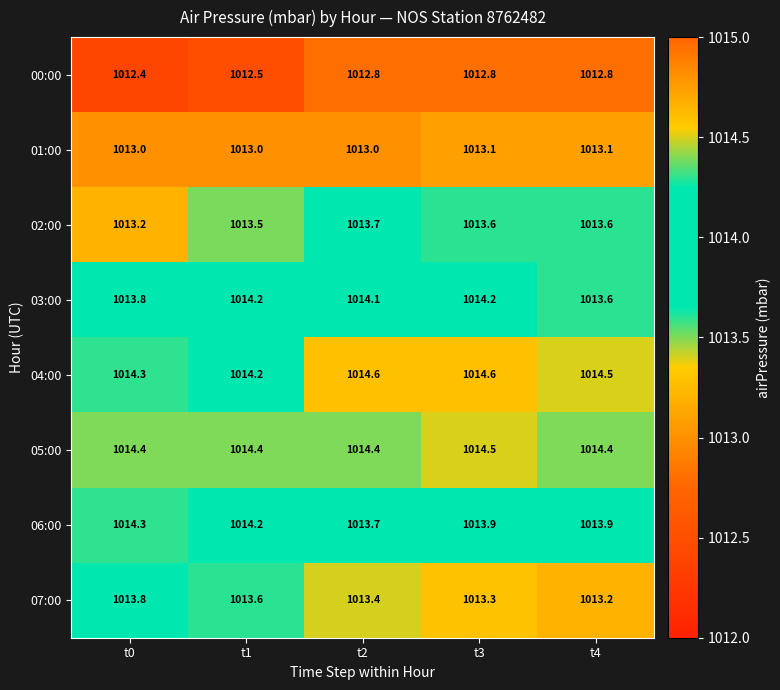

Is it true that 04:00 equals 1014.6 at t3?

True